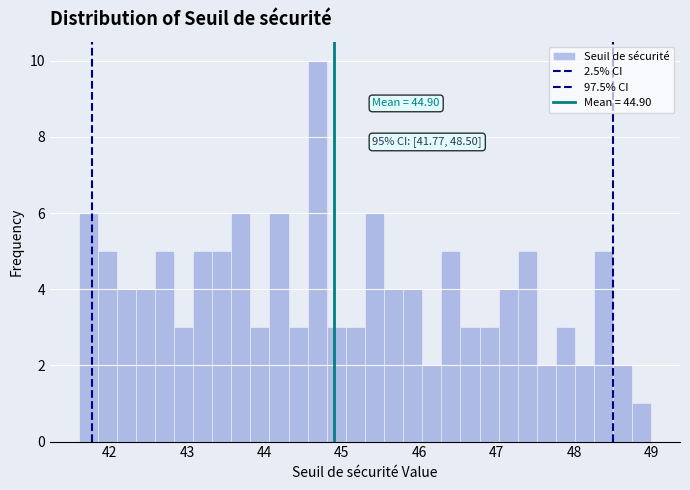

Around what value on the x-axis is the tallest bar? Give the approximate position of its centre, as read against the axis.

44.7